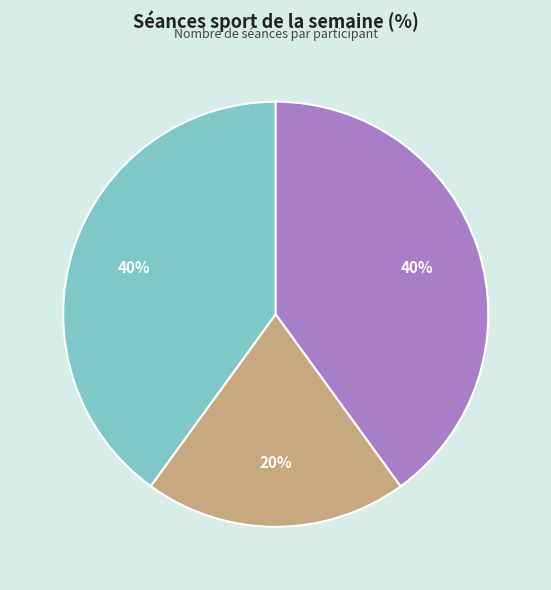

To the nearest percent, what is the difference between the largest and smallest slice percentages?

20%